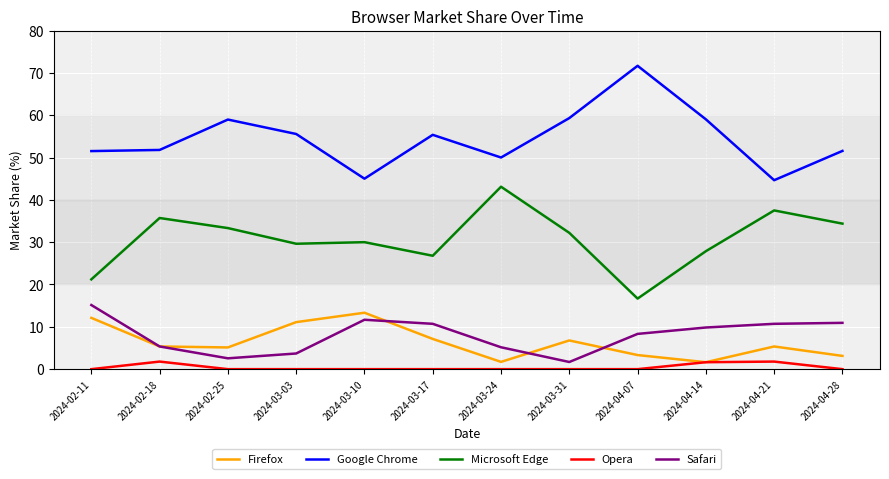

What is the total value across all series at 2024-03-17?

100.0